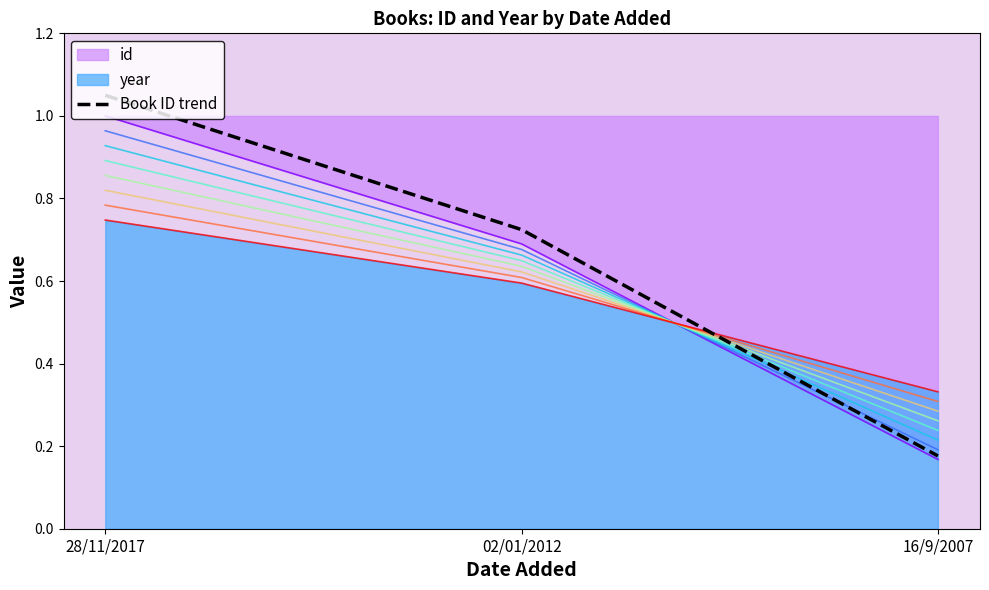

True or false: the data shows 1.2 at 02/01/2012.

False